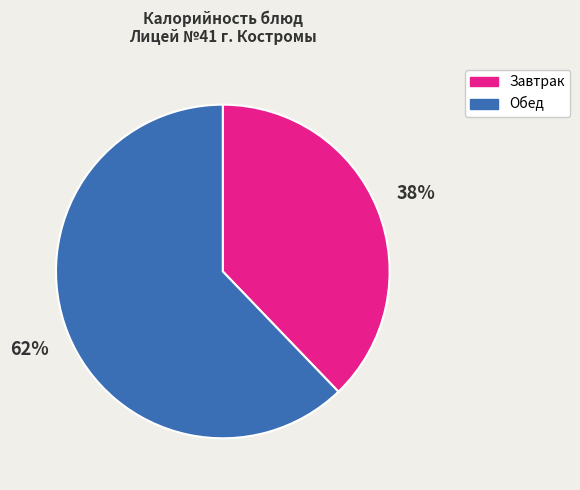

Count the number of slices in the pie.

2